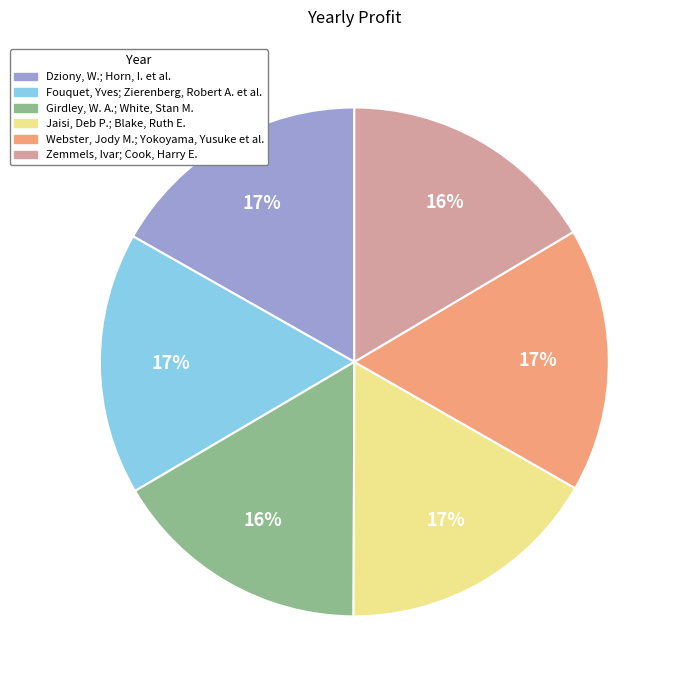

What percentage is the Fouquet, Yves; Zierenberg, Robert A. et al. slice, to the nearest percent?

17%